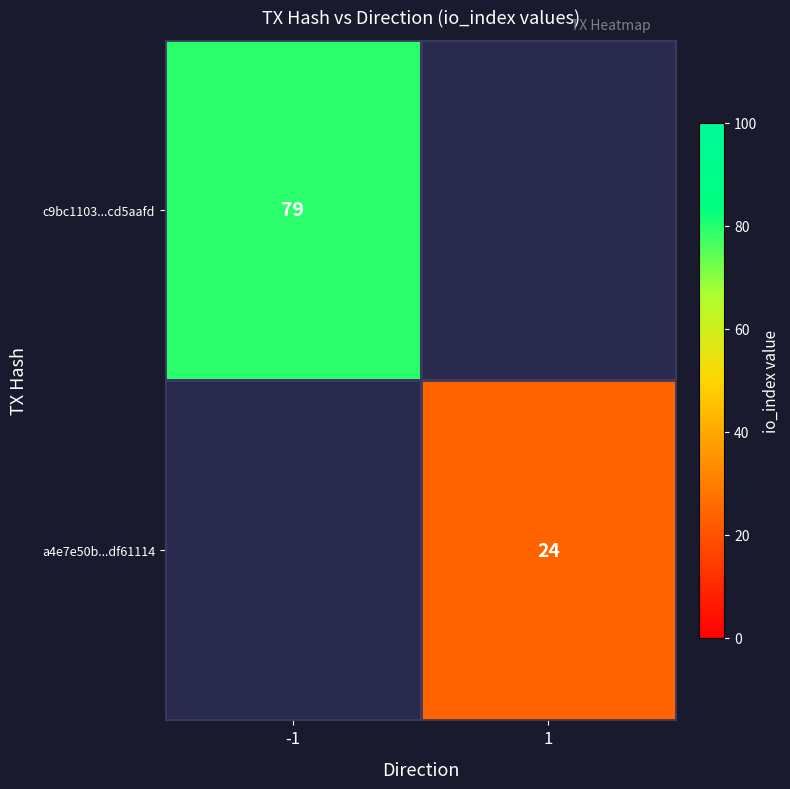

Is the value of a4e7e50b...df61114 at 1 greater than the value of c9bc1103...cd5aafd at -1?

No